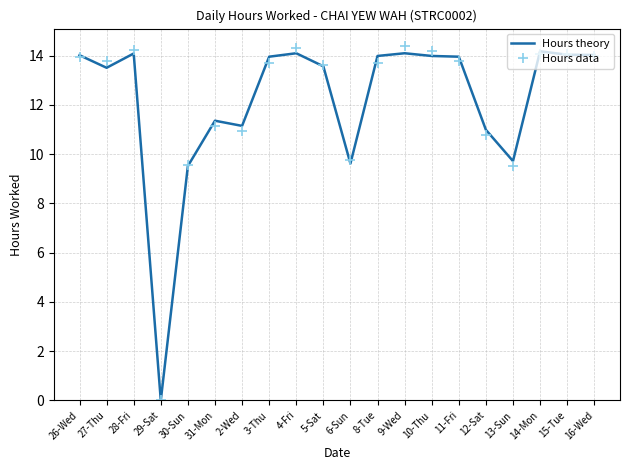

What is the total value across all series at 3-Thu?

27.7